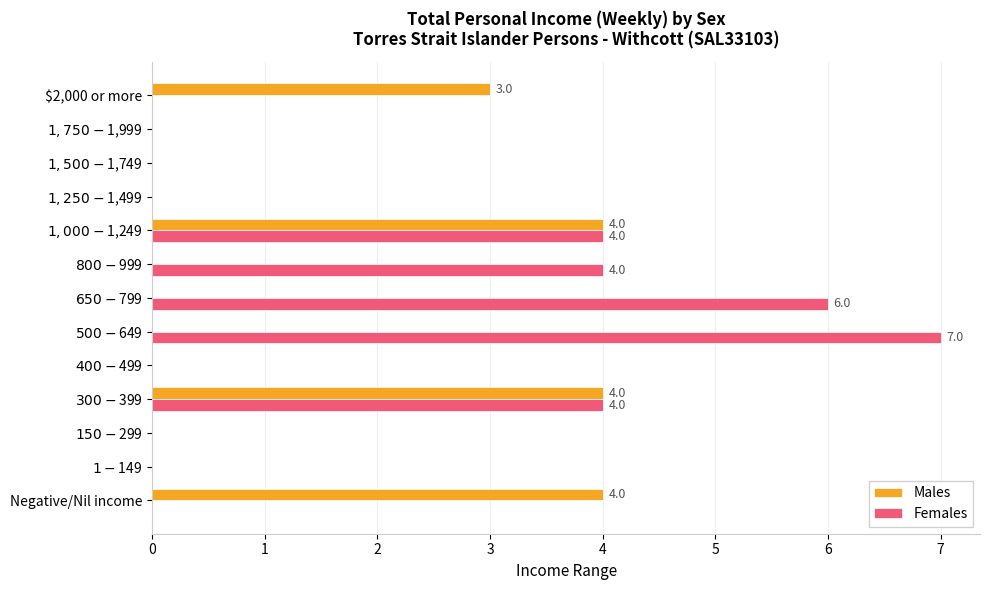

Which series has the largest total across all categories?

Females